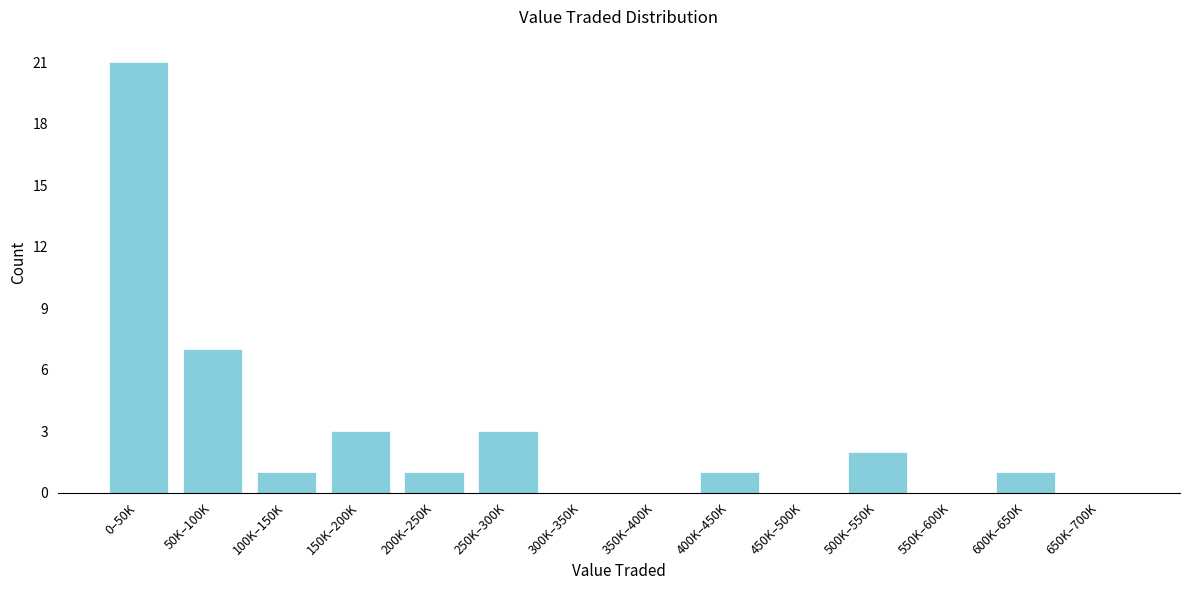

Reading left to right, transcribe all the data shown in this chart.

0–50K=21	50K–100K=7	100K–150K=1	150K–200K=3	200K–250K=1	250K–300K=3	300K–350K=0	350K–400K=0	400K–450K=1	450K–500K=0	500K–550K=2	550K–600K=0	600K–650K=1	650K–700K=0